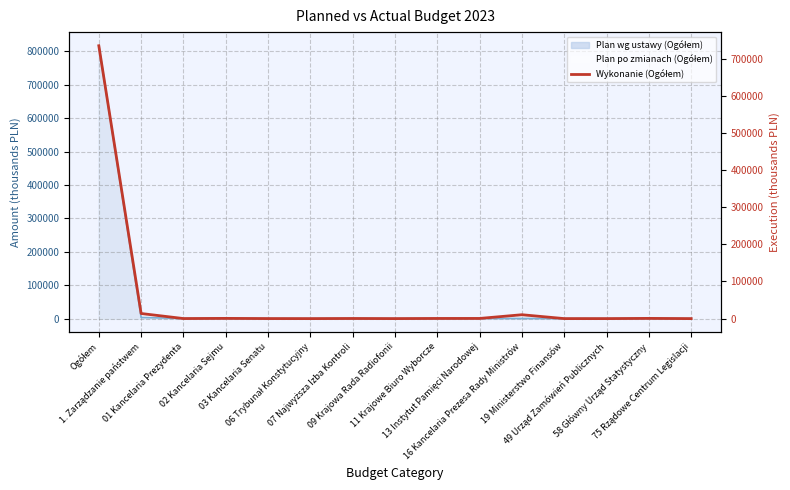

Reading left to right, what are all the values shown in this chart?

Ogółem=734668.6	1. Zarządzanie państwem=13763.2	01 Kancelaria Prezydenta=200.3	02 Kancelaria Sejmu=620.0	03 Kancelaria Senatu=140.8	06 Trybunał Konstytucyjny=36.6	07 Najwyższa Izba Kontroli=357.8	09 Krajowa Rada Radiofonii=64.2	11 Krajowe Biuro Wyborcze=449.1	13 Instytut Pamięci Narodowej=486.3	16 Kancelaria Prezesa Rady Ministrów=10476.8	19 Ministerstwo Finansów=70.4	49 Urząd Zamówień Publicznych=45.2	58 Główny Urząd Statystyczny=619.6	75 Rządowe Centrum Legislacji=39.4